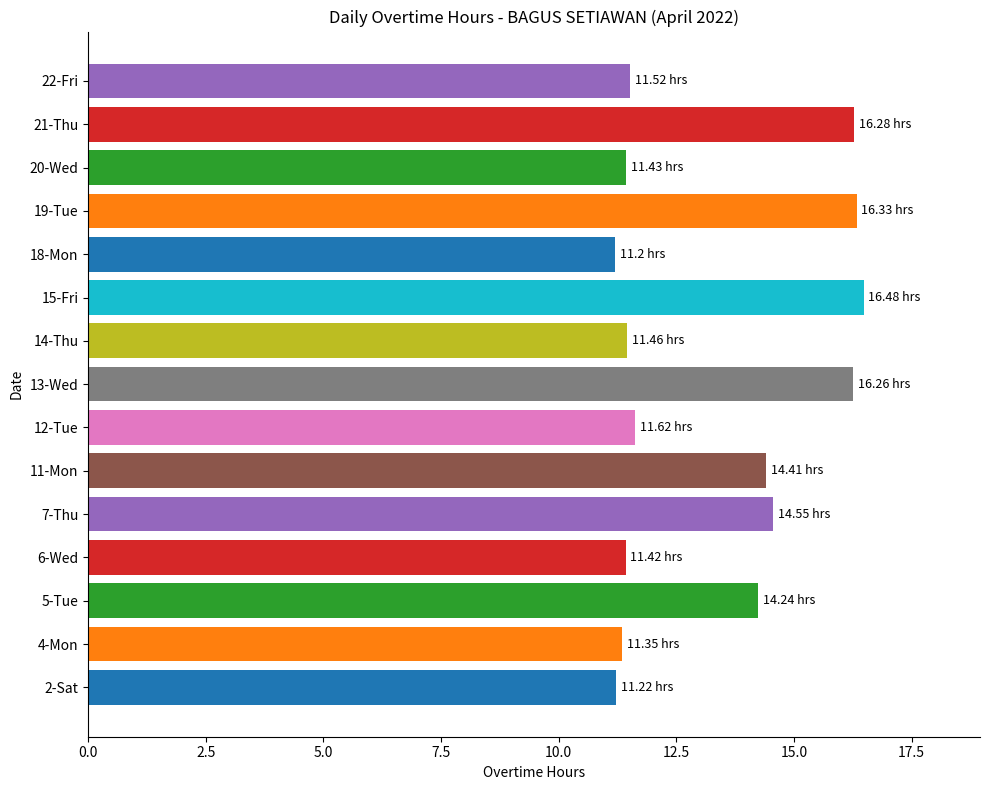

Approximately how many times larger is the value at 22-Fri compared to 7-Thu?

0.8